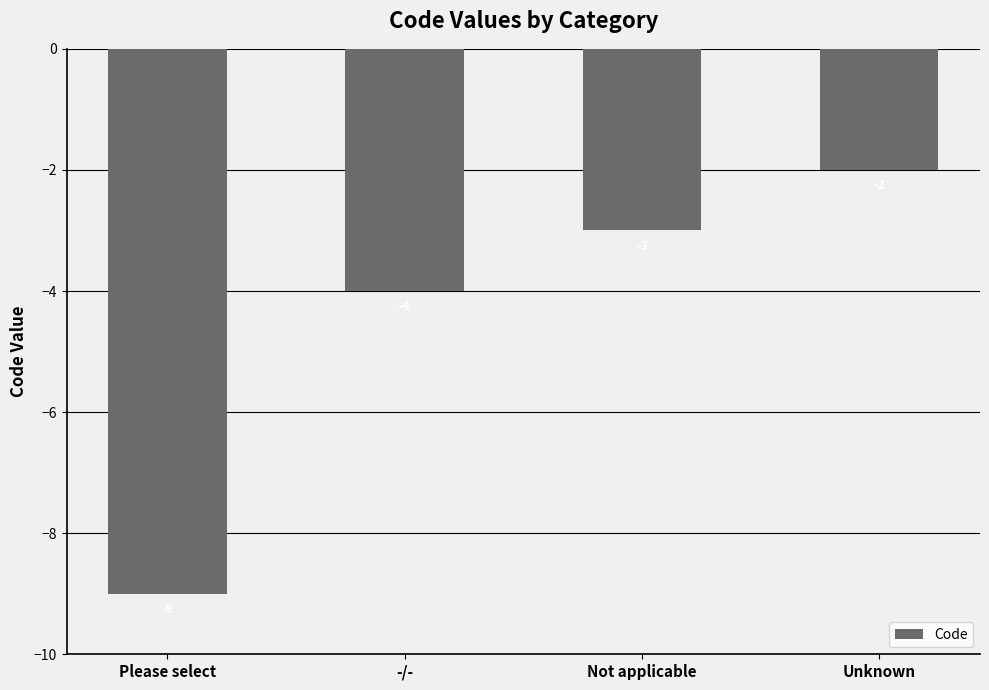

Are the bars grouped side by side (vs. stacked)?

No